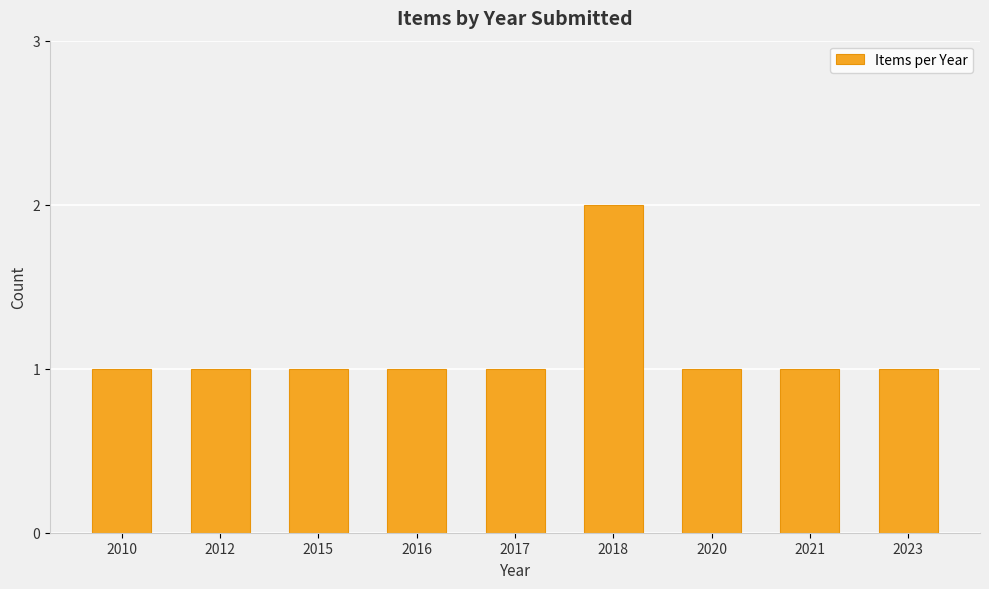

The chart shows a value of 2 at 2023. True or false?

False